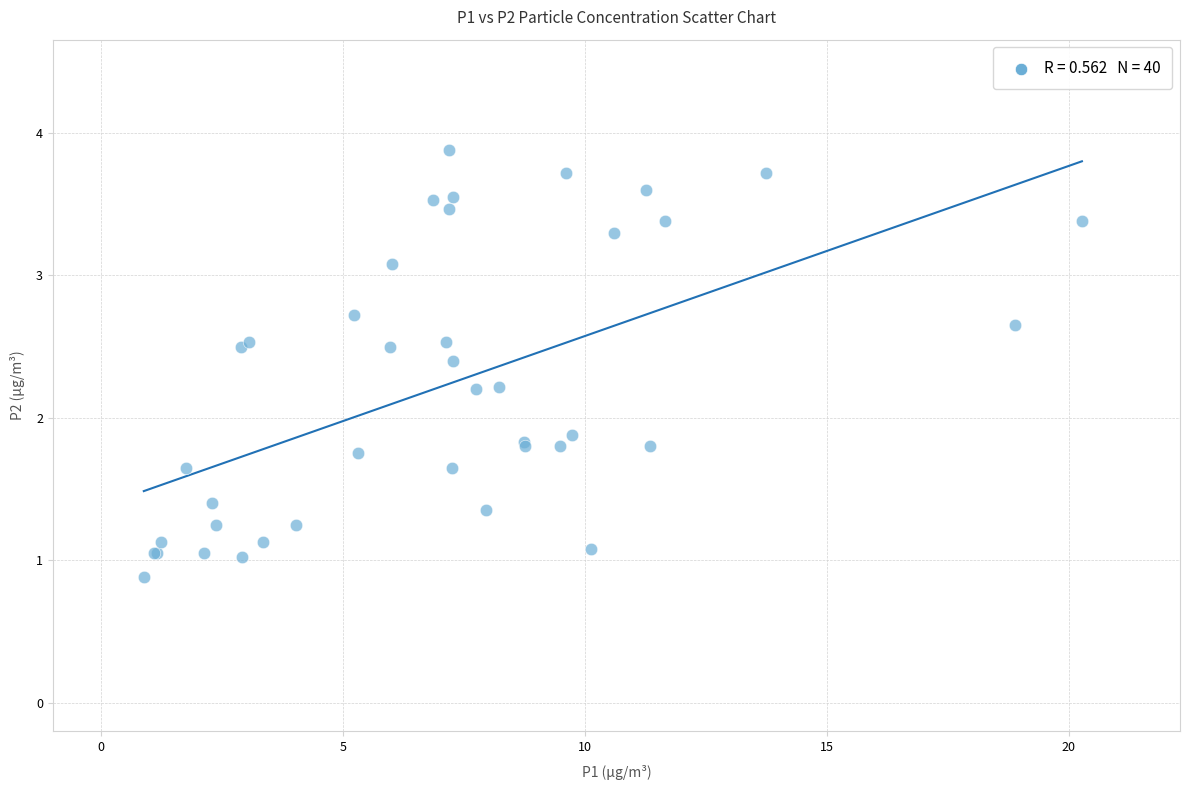

What Y value in the scatter plot is closest to 2?

1.9